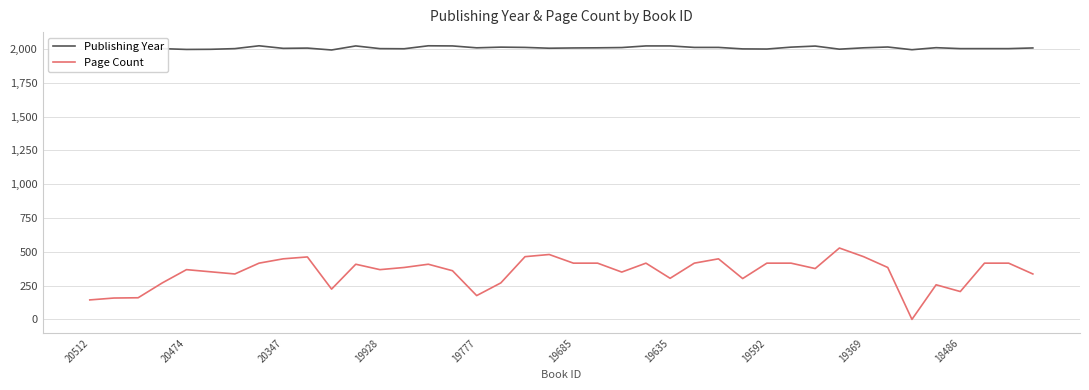

True or false: Page Count and Publishing Year cross at least once.

False